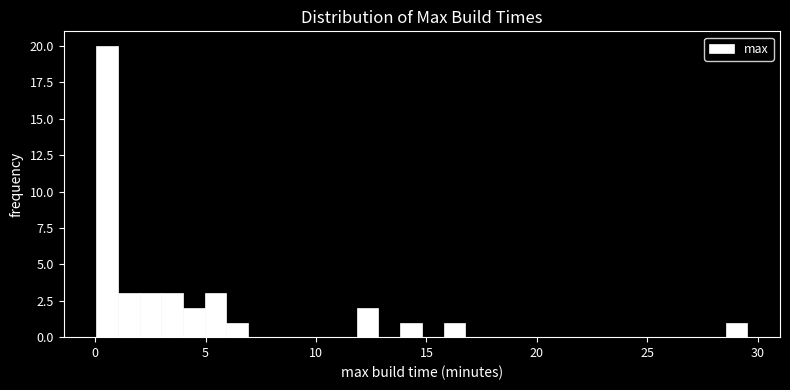

Around what value on the x-axis is the tallest bar? Give the approximate position of its centre, as read against the axis.

0.5